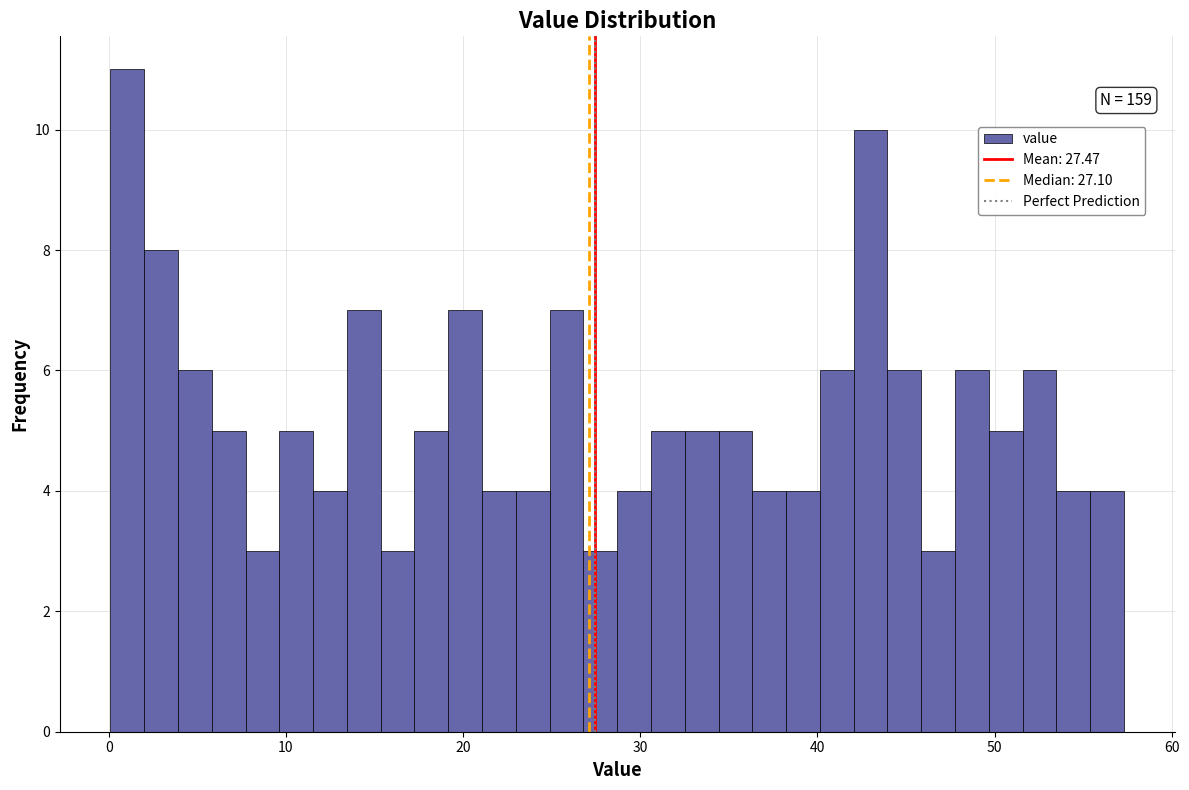

Around what value on the x-axis is the tallest bar? Give the approximate position of its centre, as read against the axis.

1